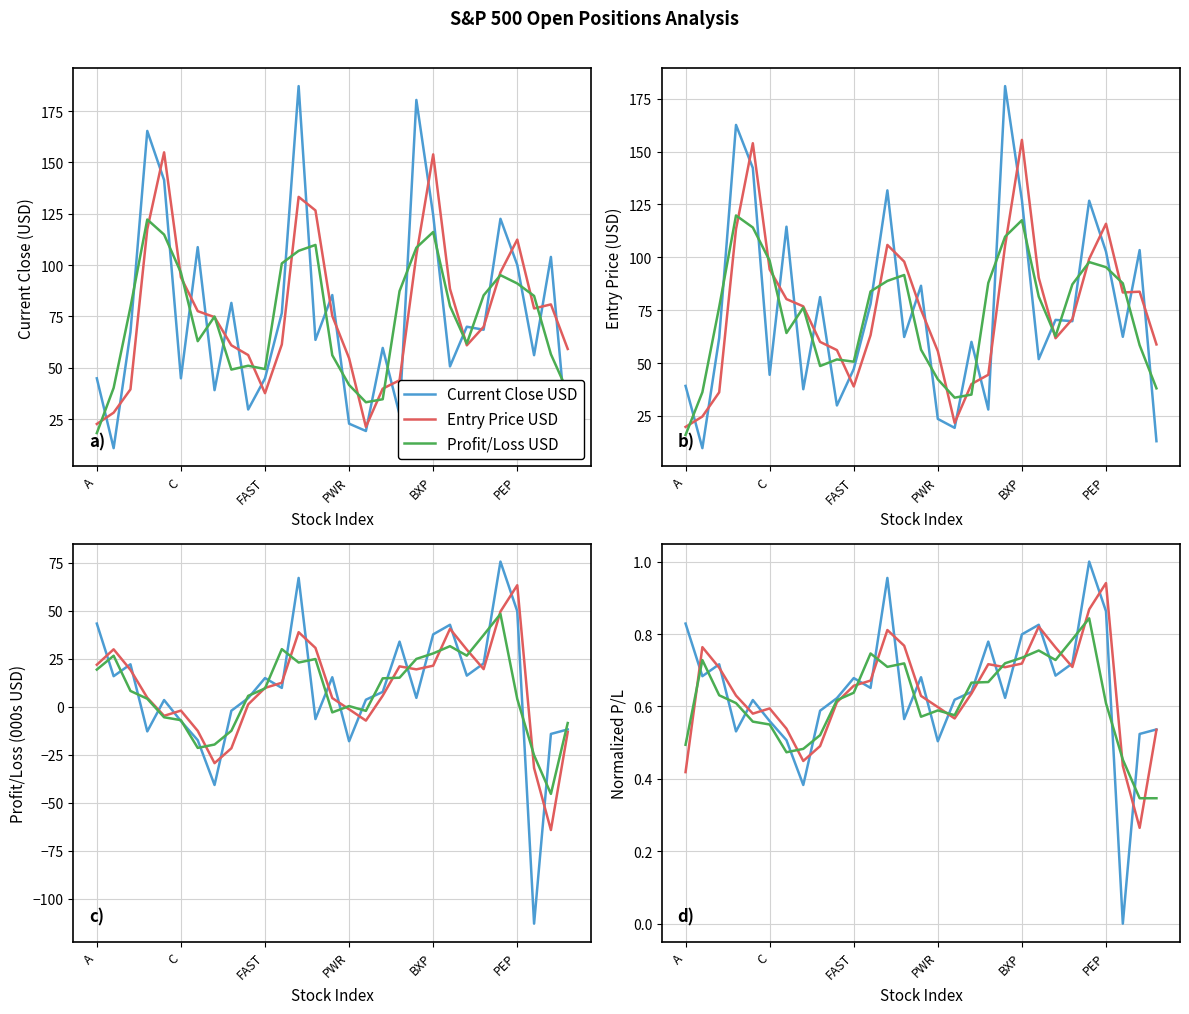

Rank the categories by Entry Price USD value from lowest to highest.

27, A, 26, 7, 8, 28, 6, 16, BXP, PEP, 15, 9, 14, PWR, 17, 10, 11, FAST, 19, 23, 18, 20, 22, C, 13, 12, 21, 24, 25